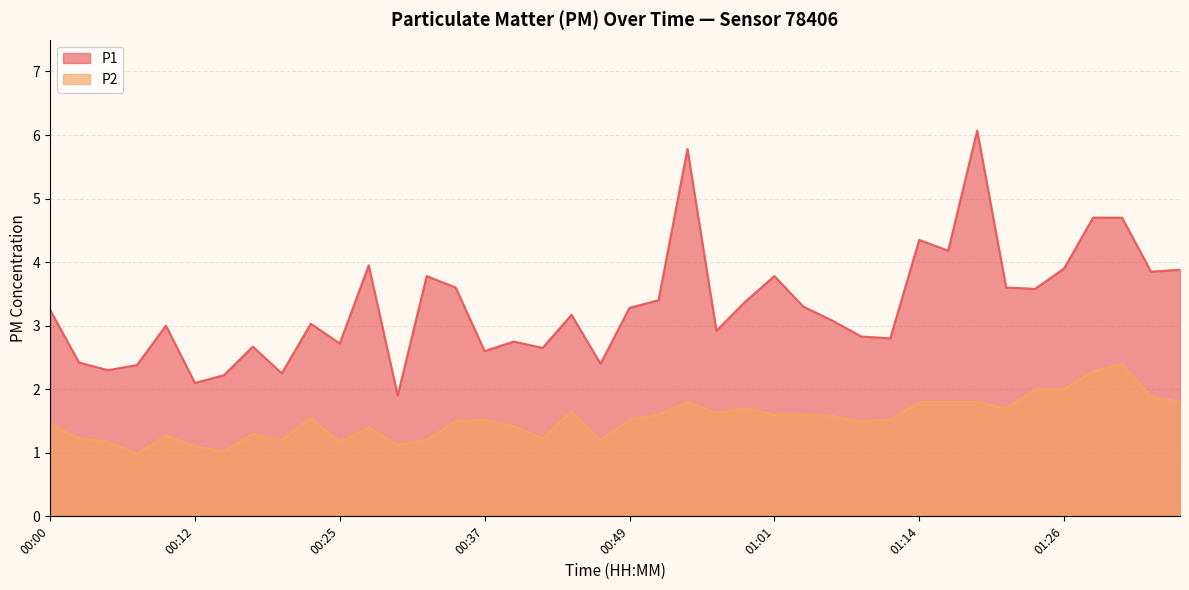

List the series in order of their peak value, highest first.

P1, P2